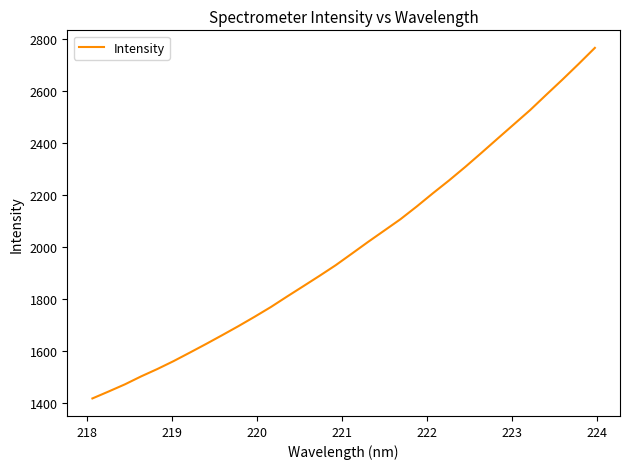

What is the smallest value displayed?

1416.0